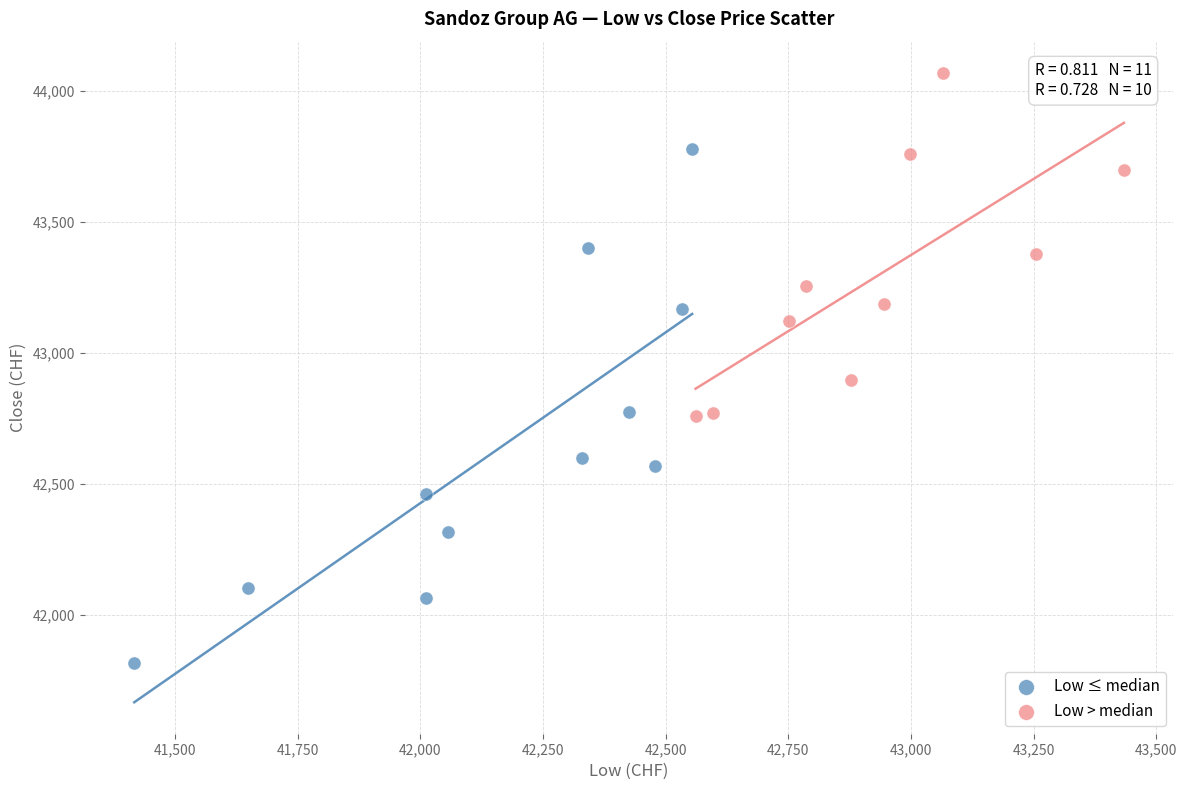

Which series has the widest spread of Y values?

Low ≤ median